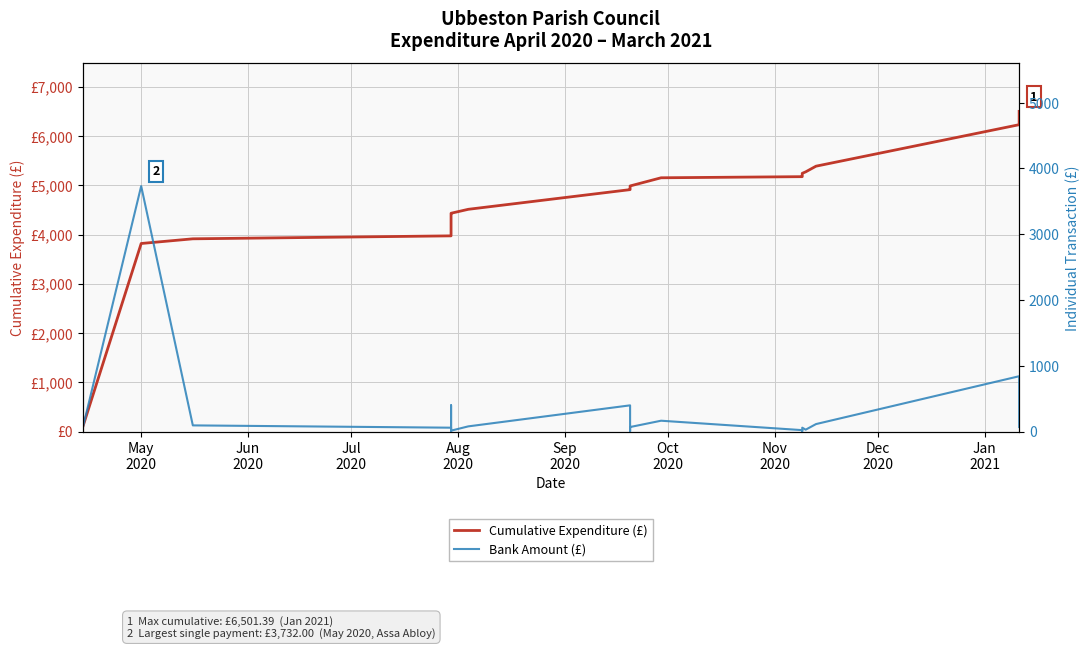

What is the difference between the maximum and second lowest values in the Bank Amount (£) series?

3727.6